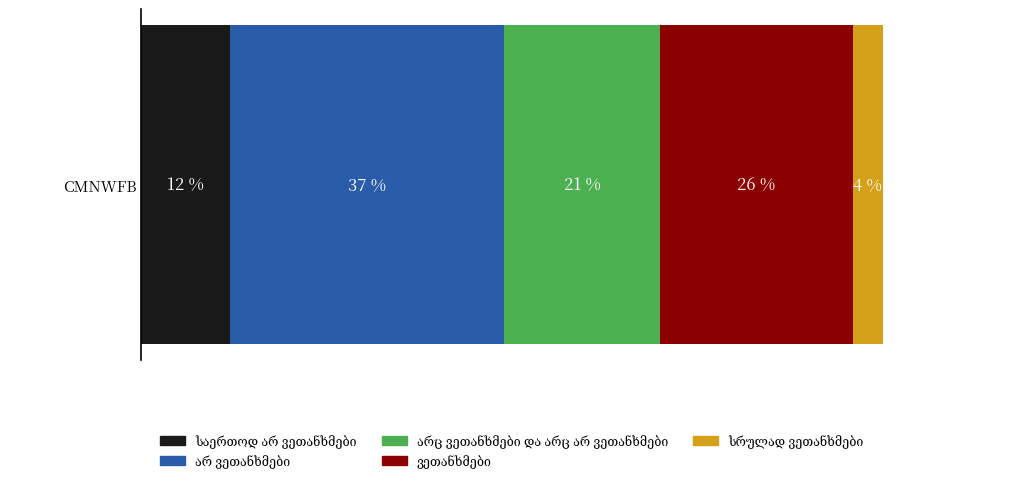

What is the change in value from არ ვეთანხმები to სრულად ვეთანხმები?

-33